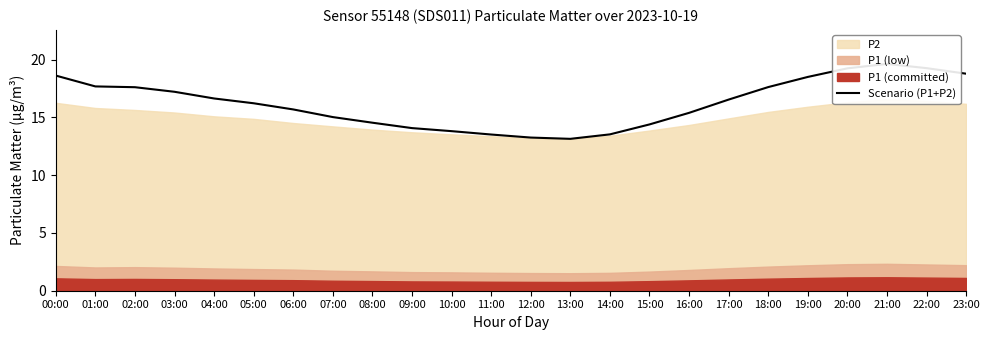

List the labels in order of value, smallest first.

13:00, 12:00, 11:00, 14:00, 10:00, 09:00, 15:00, 08:00, 07:00, 16:00, 06:00, 05:00, 17:00, 04:00, 03:00, 02:00, 18:00, 01:00, 19:00, 00:00, 23:00, 20:00, 22:00, 21:00